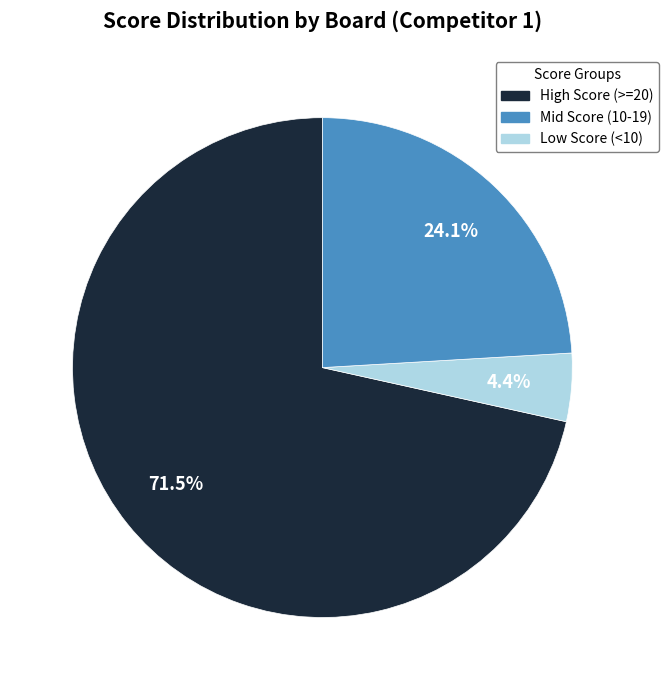

Is there a majority slice in this chart?

Yes